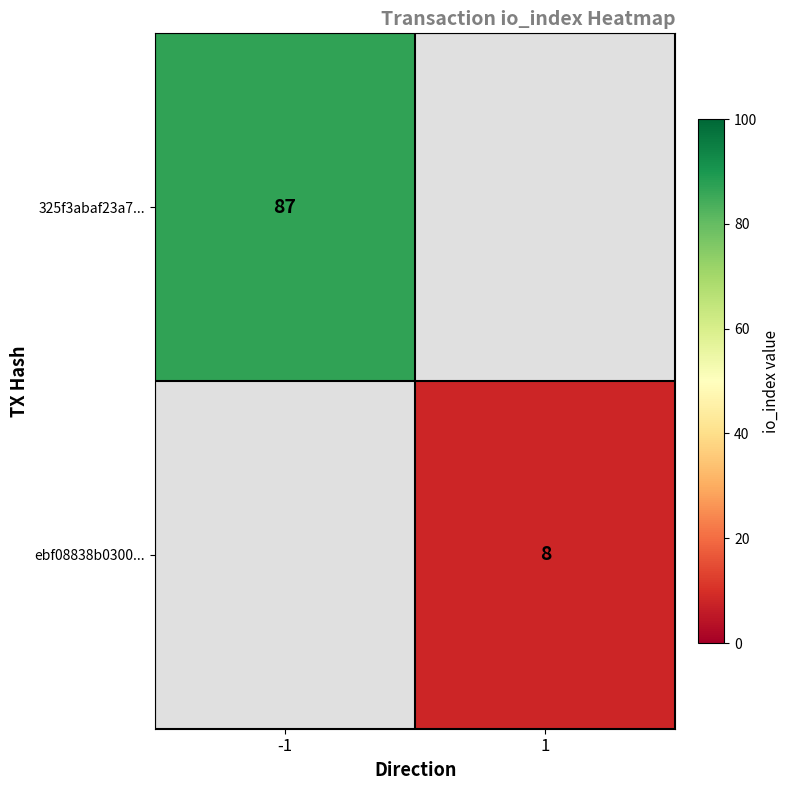

How many series are shown in this chart?

2